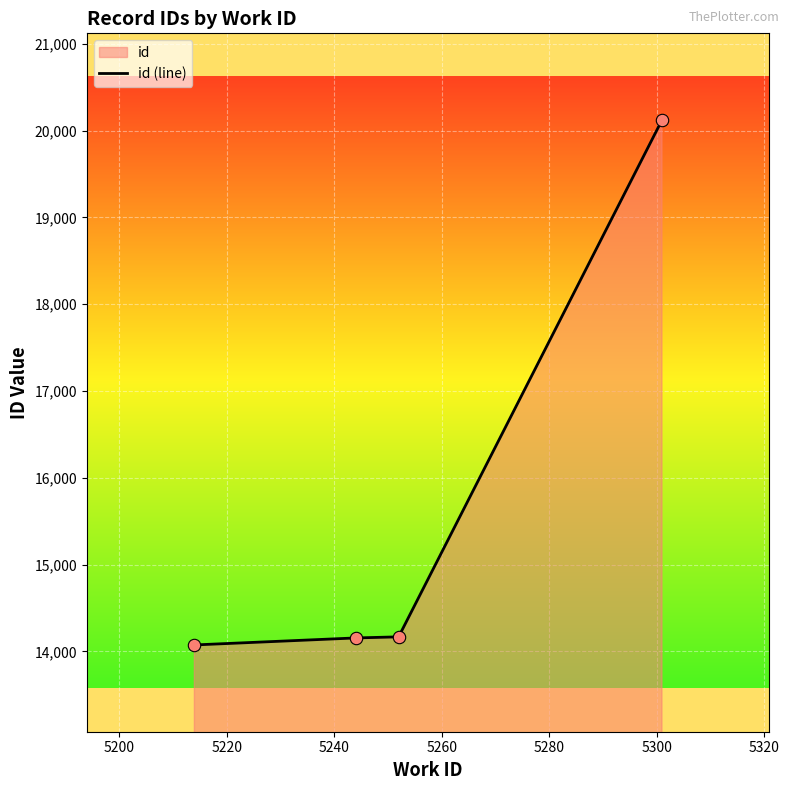

True or false: there are more than 1 points higher than both neighbors.

False